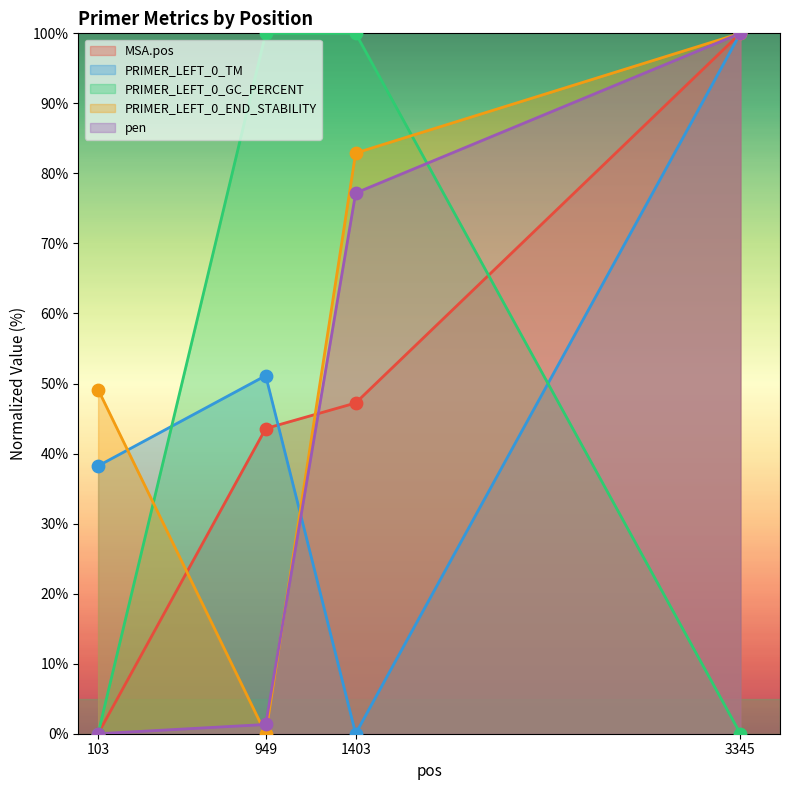

Which series reaches the maximum Y coordinate?

MSA.pos